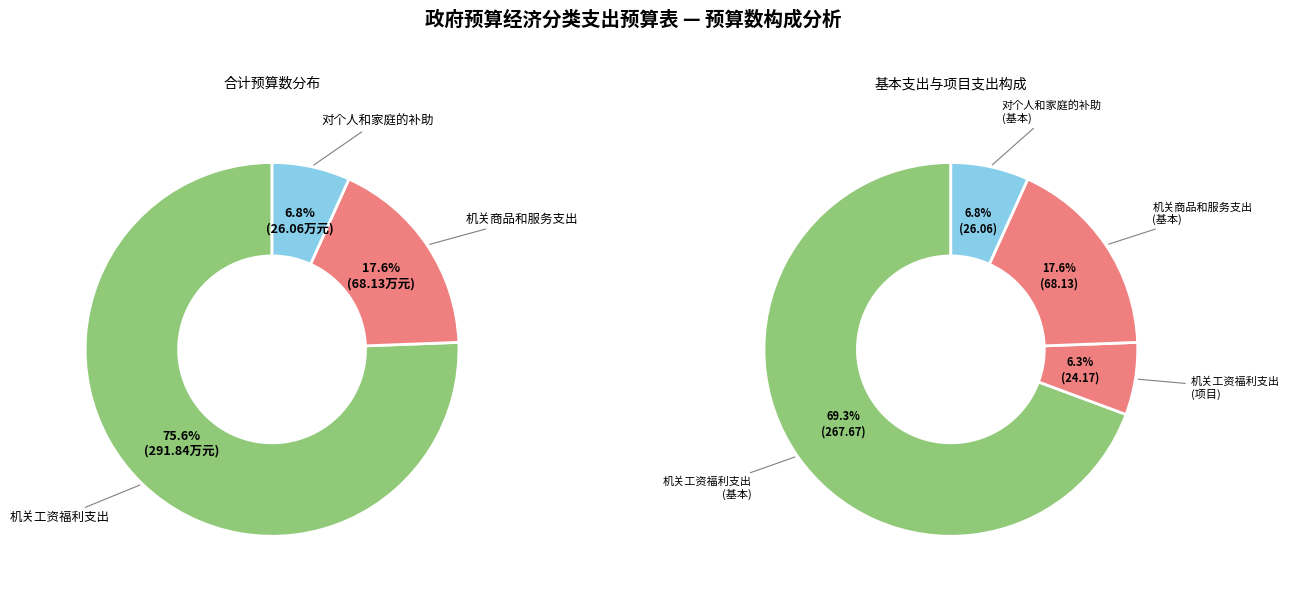

What is the smallest slice in the pie chart?

对个人和家庭的补助